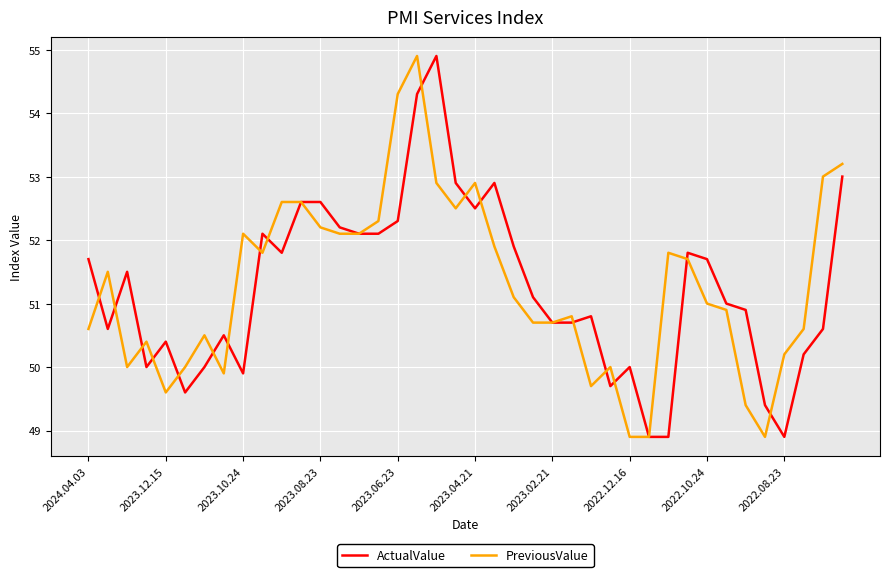

What is the lowest value of the ActualValue series?

48.9